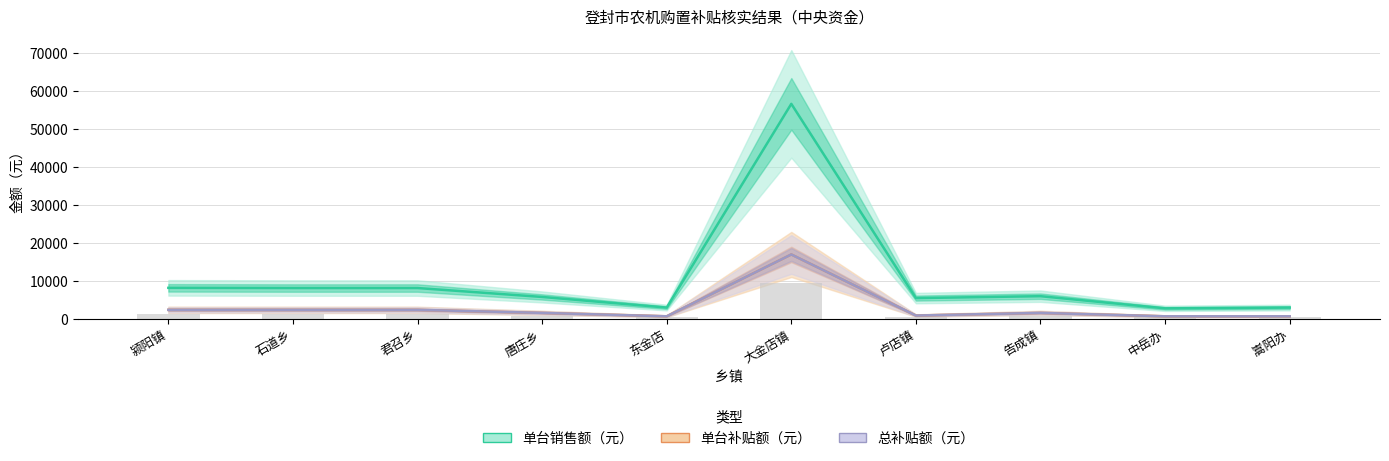

Reading left to right, extract all data points from this chart.

单台补贴额（元）: 2400	2400	2400	1600	700	17000	900	1600	700	700
单台销售额（元）: 8200	8150	8150	5800	3000	56700	5500	6000	2800	3000
总补贴额（元）: 2400	2400	2400	1600	700	17000	900	1600	700	700